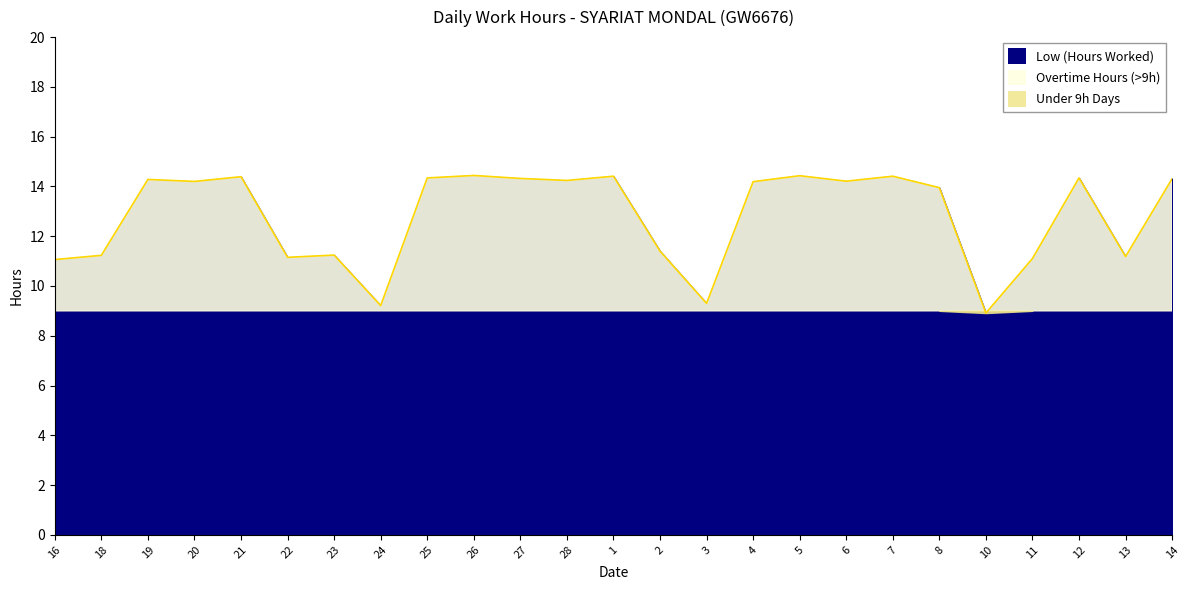

What is the smallest value displayed?

8.9